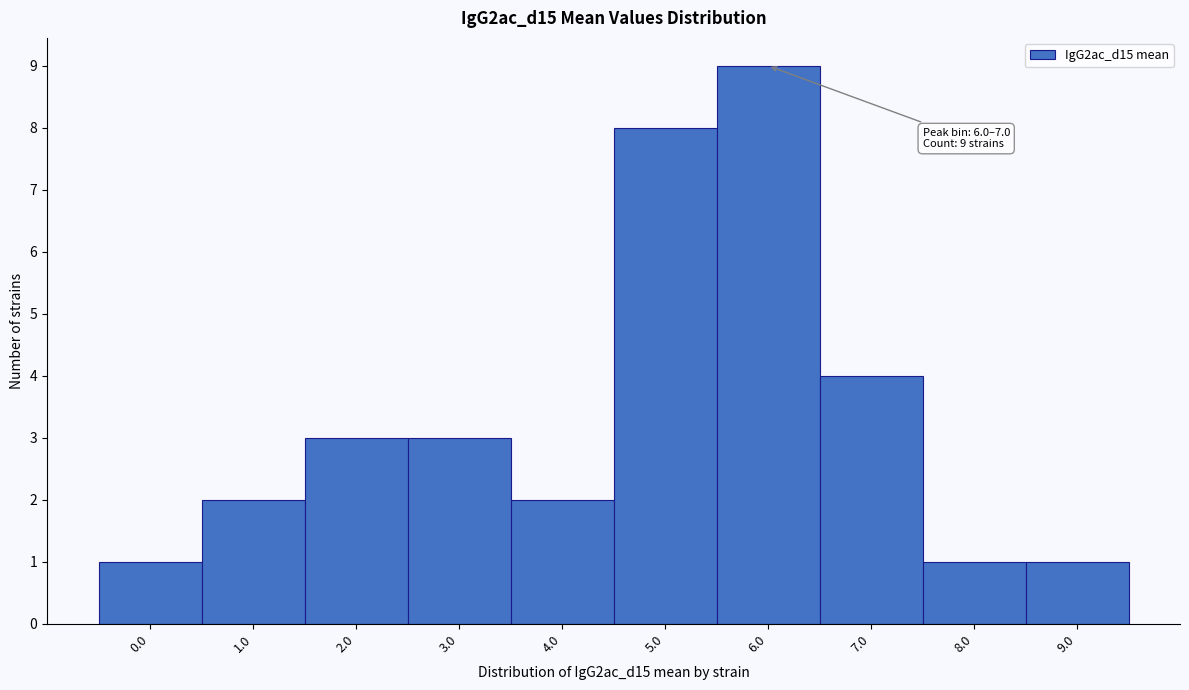

Reading left to right, list all the values displayed in this chart.

1	2	3	3	2	8	9	4	1	1